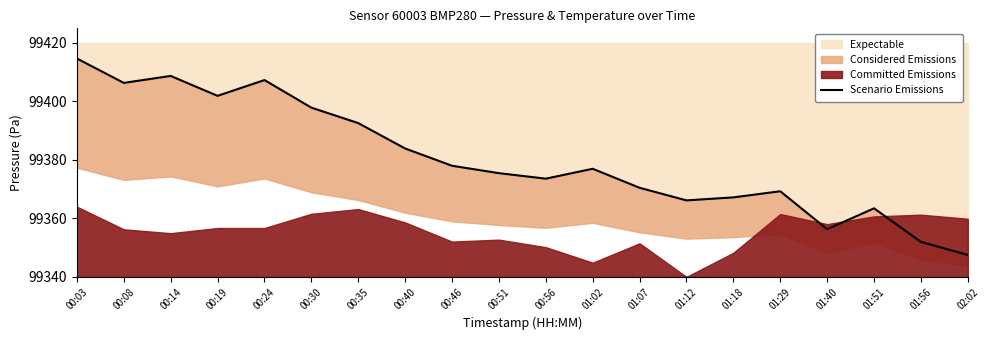

What is the greatest value displayed?

99414.7